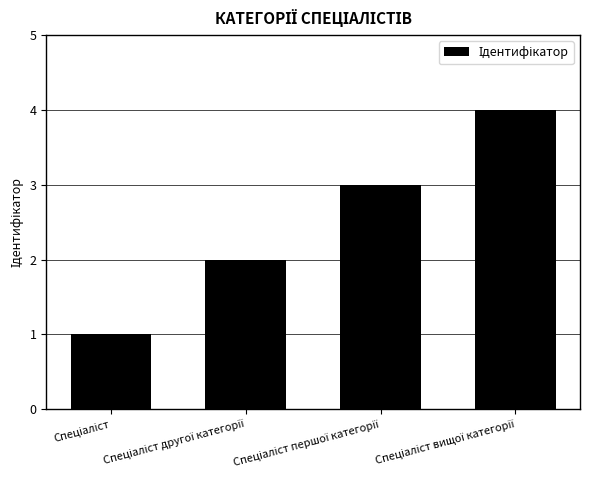

What is the sum of all values?

10